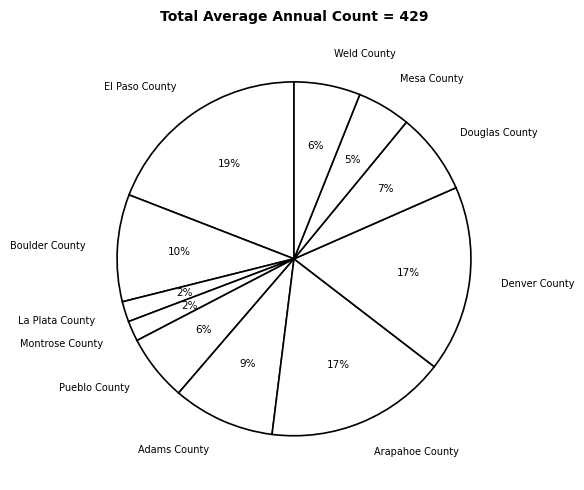

Which slice is the largest?

El Paso County